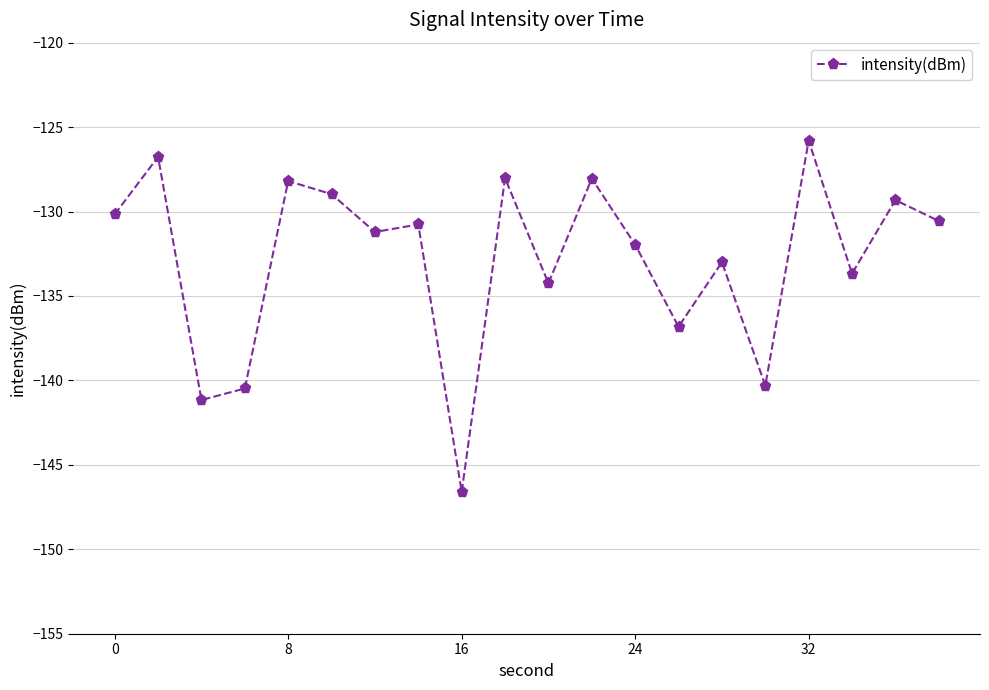

True or false: the data has more than 2 interior local peaks.

True